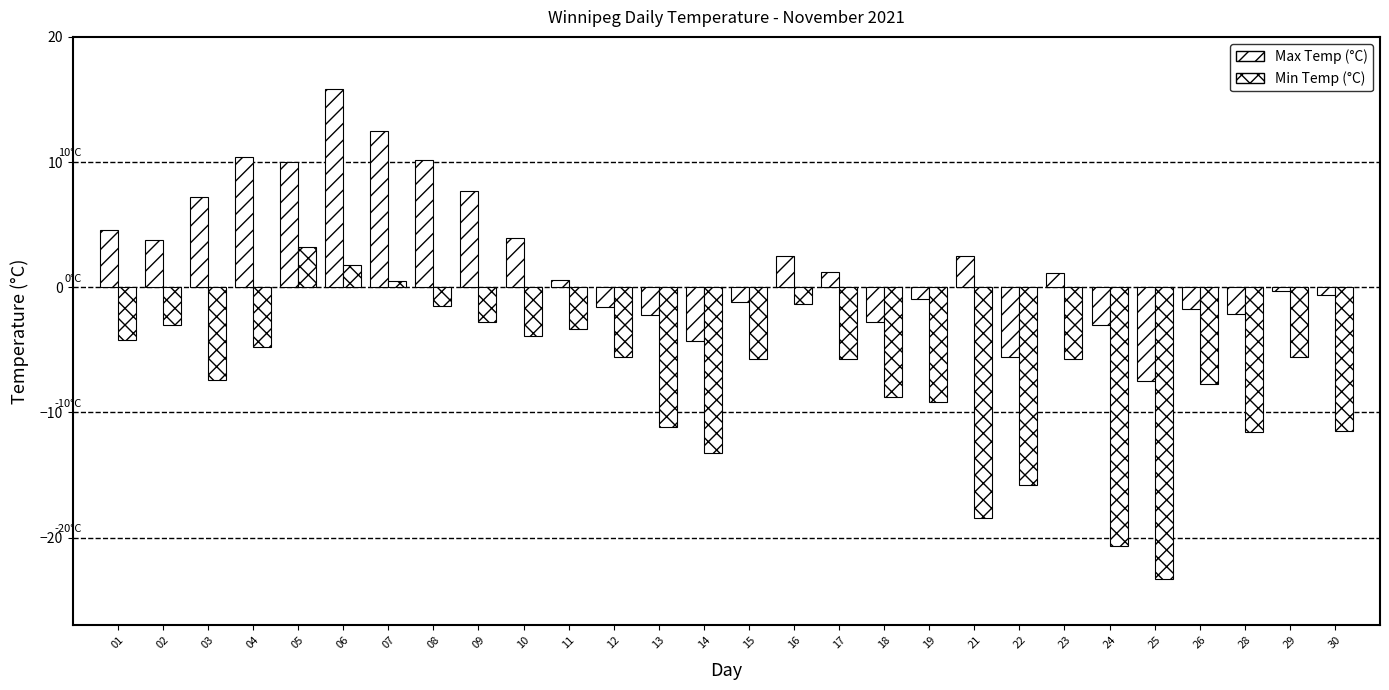

How many groups of bars are there?

28